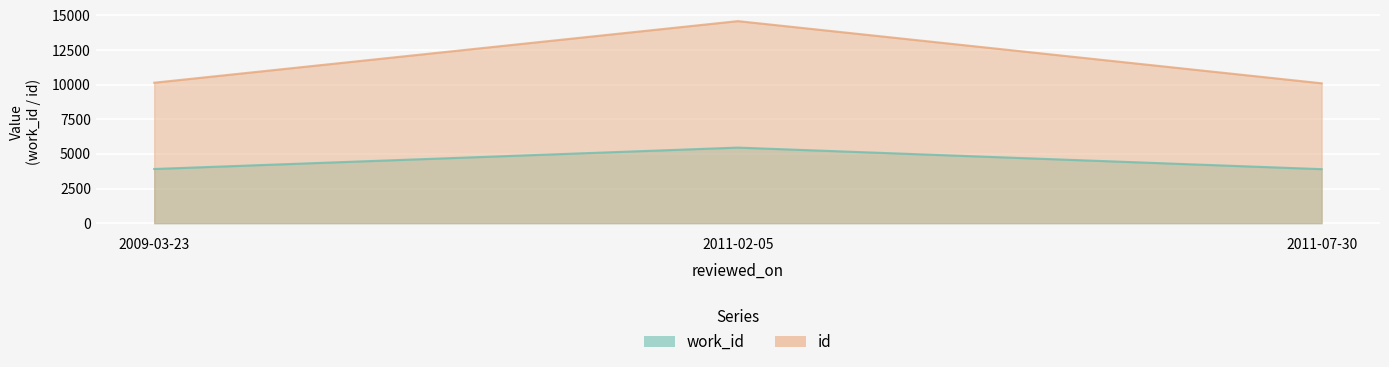

Which category has the lowest value across all series?

2011-07-30